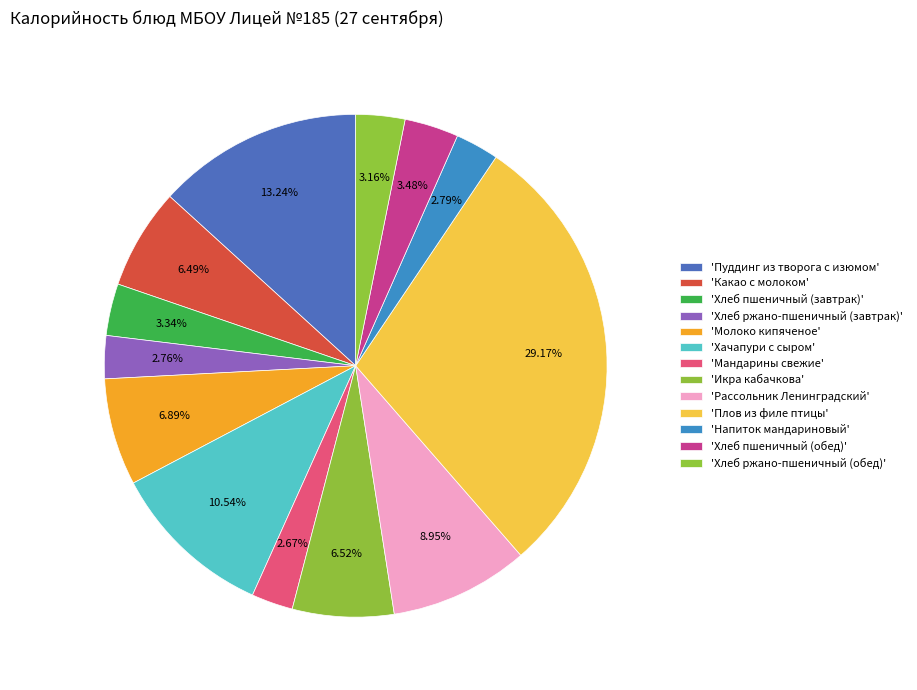

How many segments does this pie chart have?

13